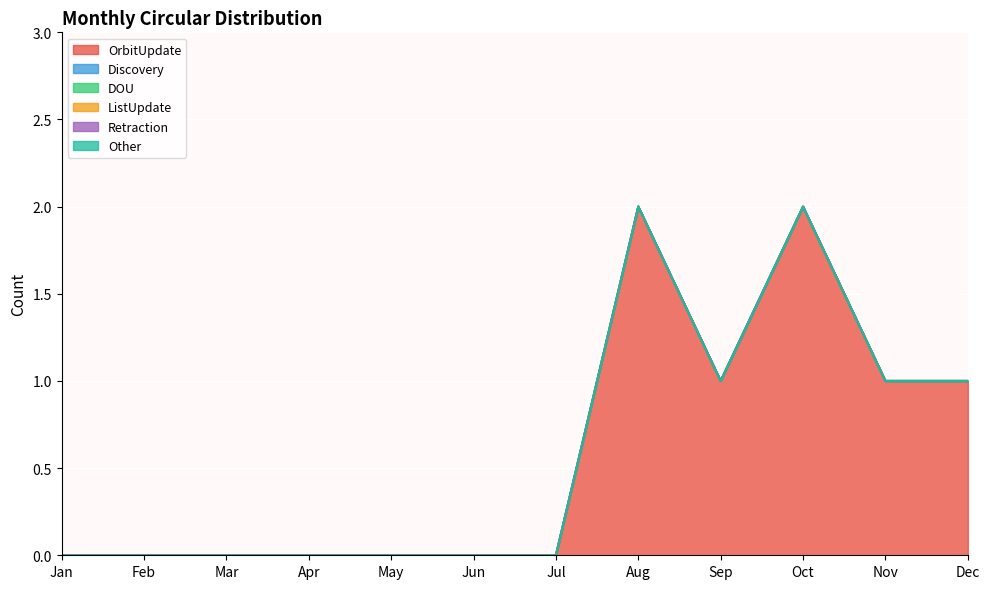

At which label does Discovery reach its minimum?

Jan